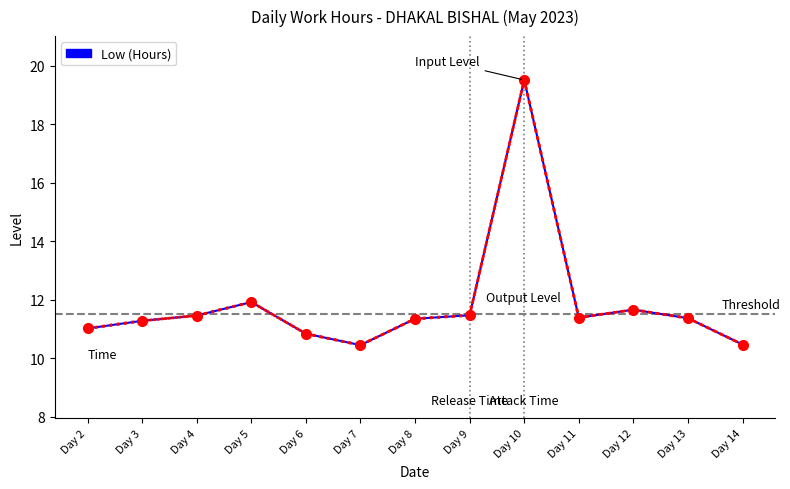

The chart shows a value of 11.9 at Day 5. True or false?

True